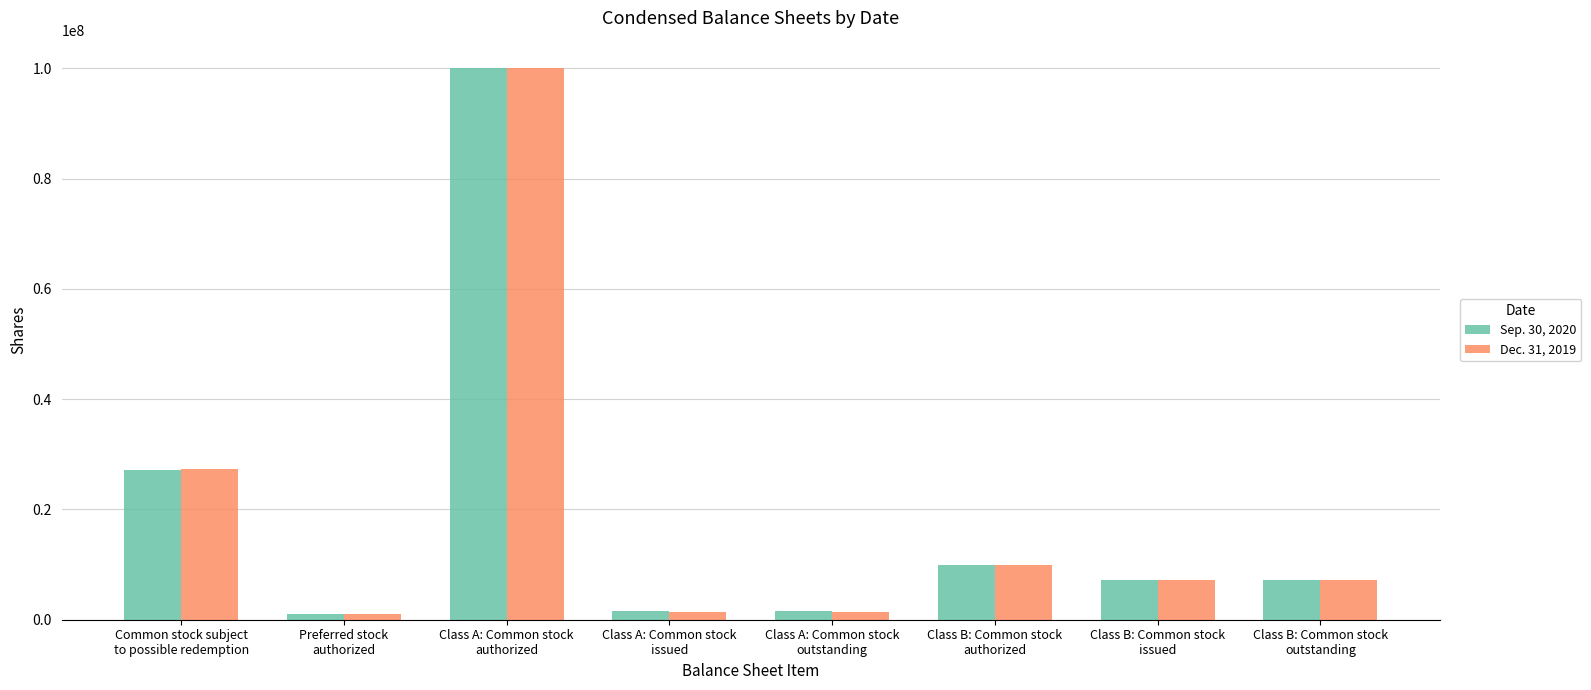

What position from the right is Class B: Common stock
outstanding?

1